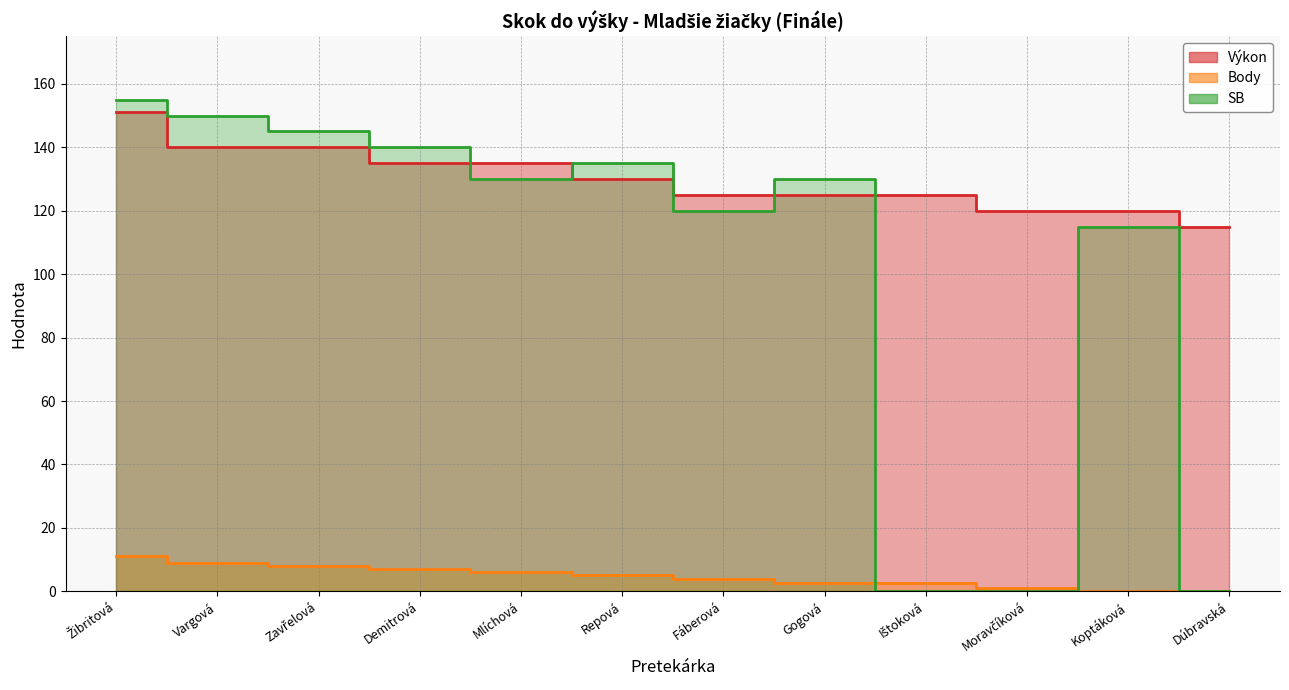

What position from the right is Ištoková?

4